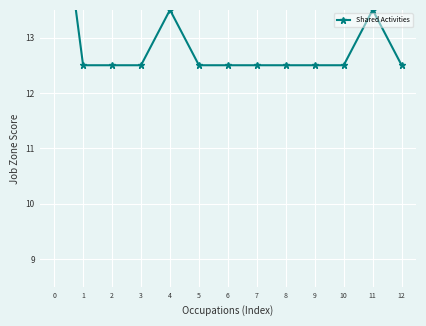

True or false: the data shows 21.9 at 10.

False